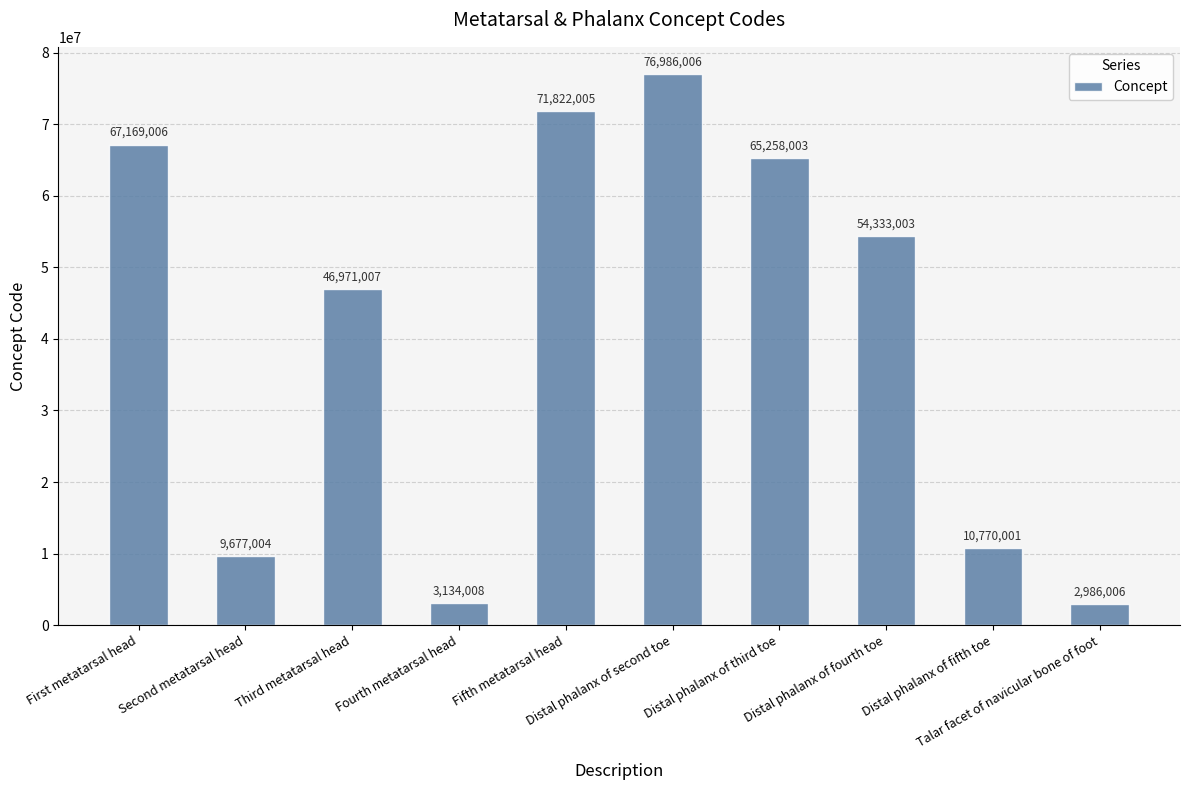

What is the label of the 8th bar from the left?

Distal phalanx of fourth toe